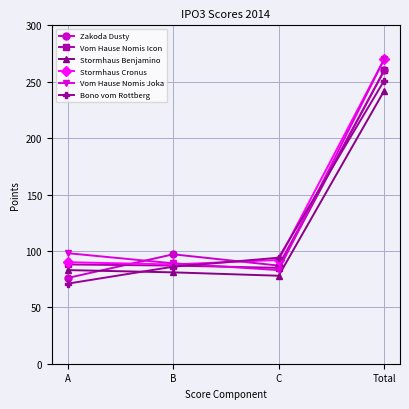

Count the number of data series in this chart.

6